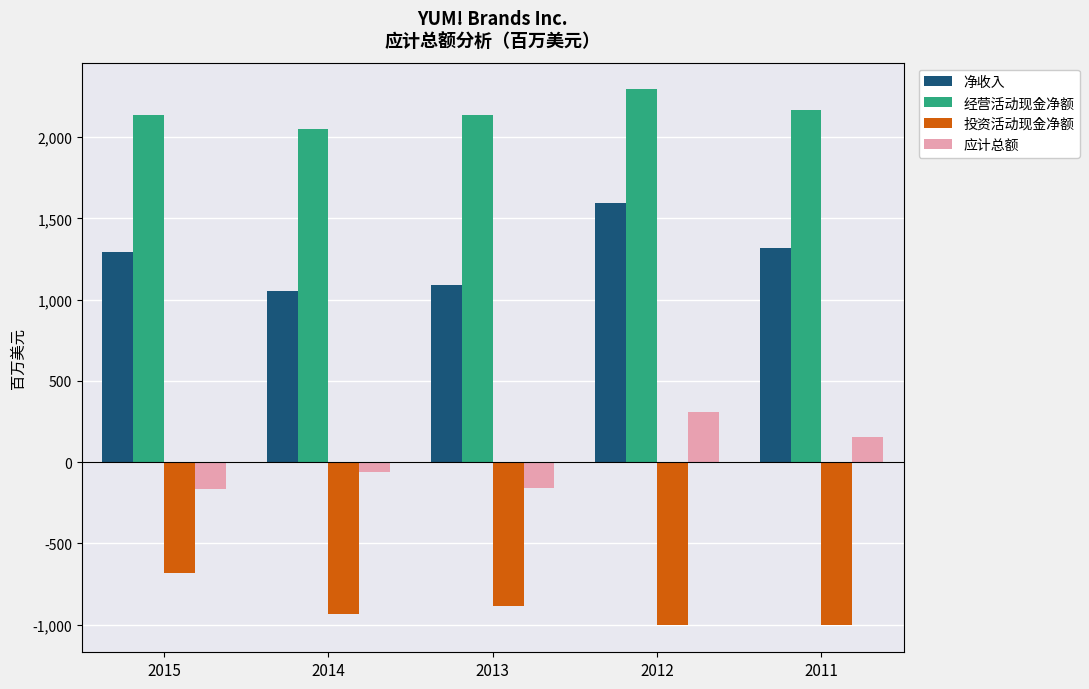

What is the difference between the second highest and minimum values in the 经营活动现金净额 series?

121